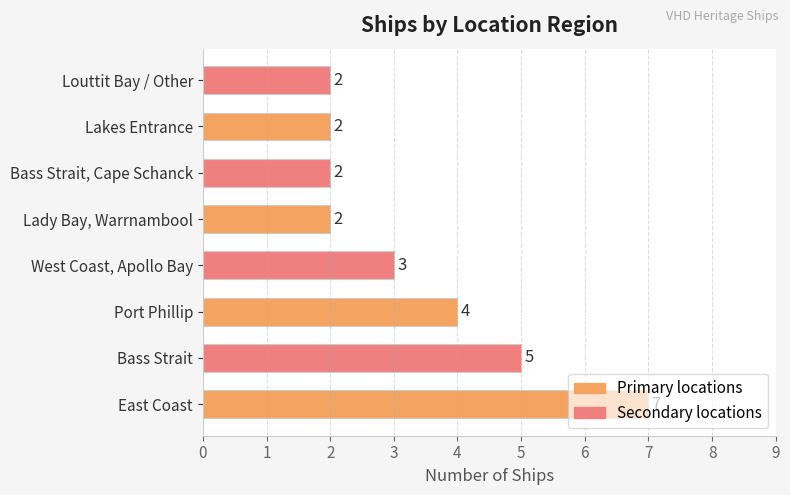

What is the average value?

3